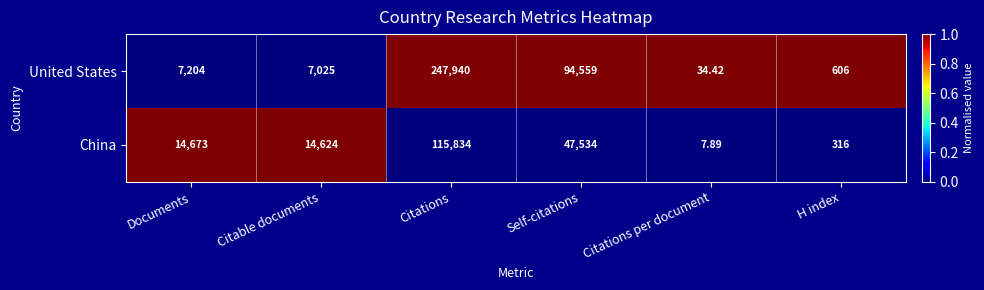

Between Self-citations and Citations per document, which series saw the biggest shift?

United States